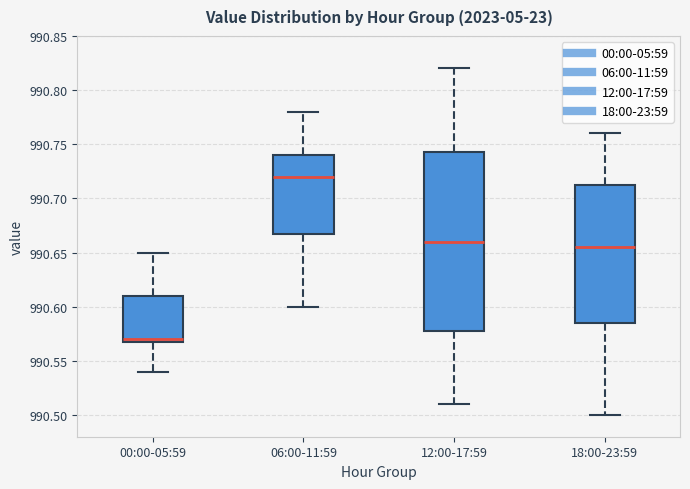

Reading left to right, transcribe this box plot: for each box, give where its median line is, the range the box spans, and where its two whiskers end, as read against the y-axis. The values are not printed on the chart, so give them approximately, as read against the axis.

00:00-05:59: median 990.570 (just above the box's lower edge), box 990.570 to 990.610, whiskers 990.540 to 990.650
06:00-11:59: median 990.720, box 990.670 to 990.740, whiskers 990.600 to 990.780
12:00-17:59: median 990.660, box 990.580 to 990.745, whiskers 990.510 to 990.820
18:00-23:59: median 990.655, box 990.585 to 990.715, whiskers 990.500 to 990.760